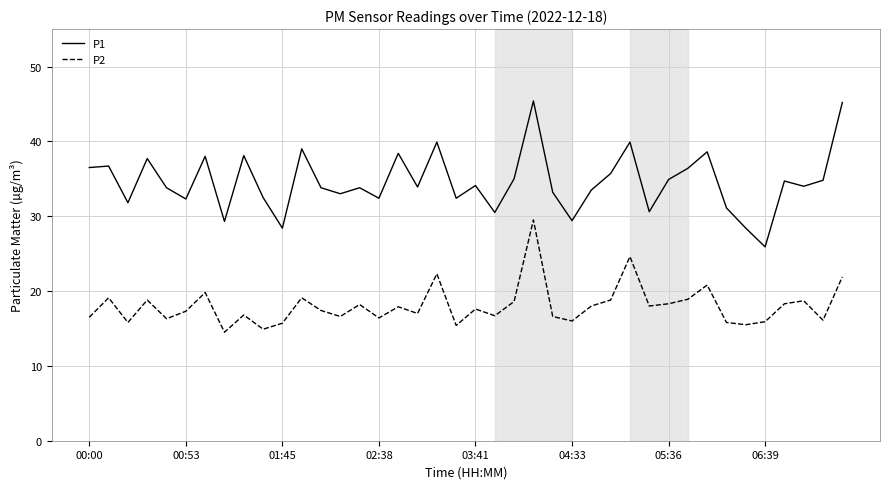

Count the number of categories in the chart.

40